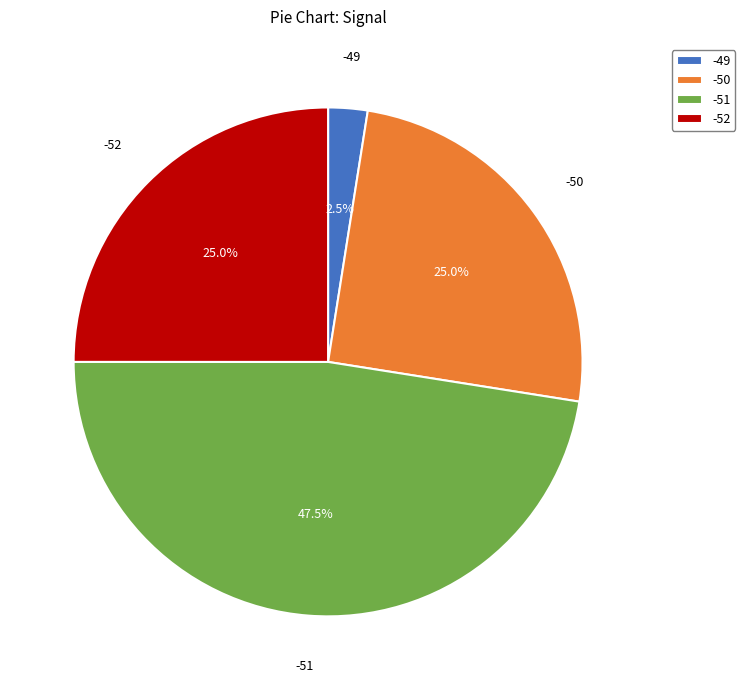

Which slice is the smallest?

-49